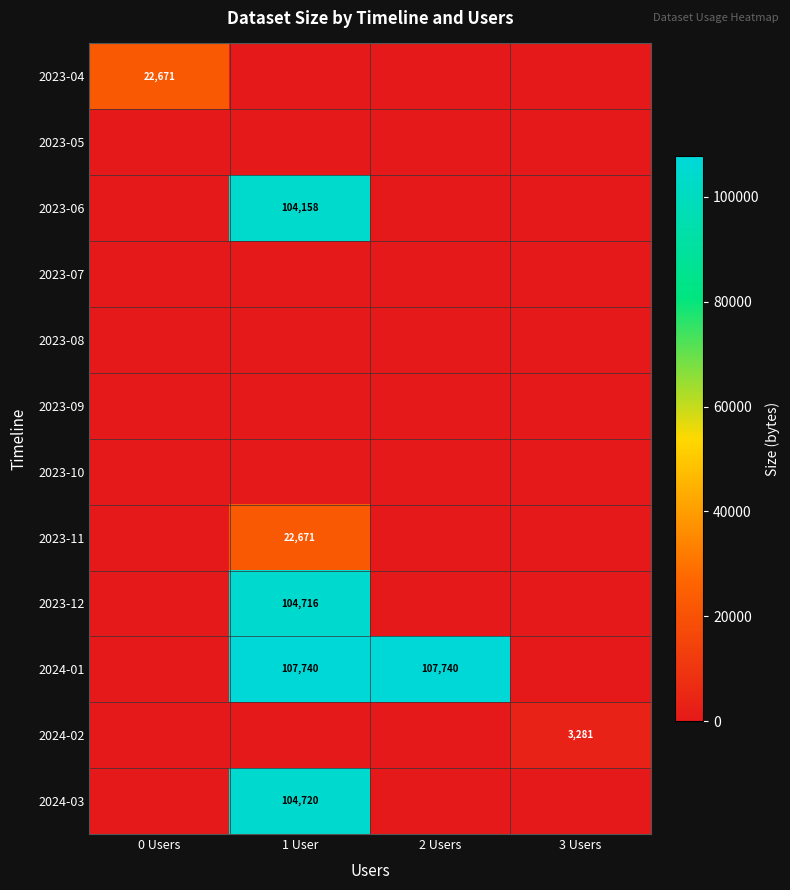

At which category does the chart reach its peak across all series?

1 User